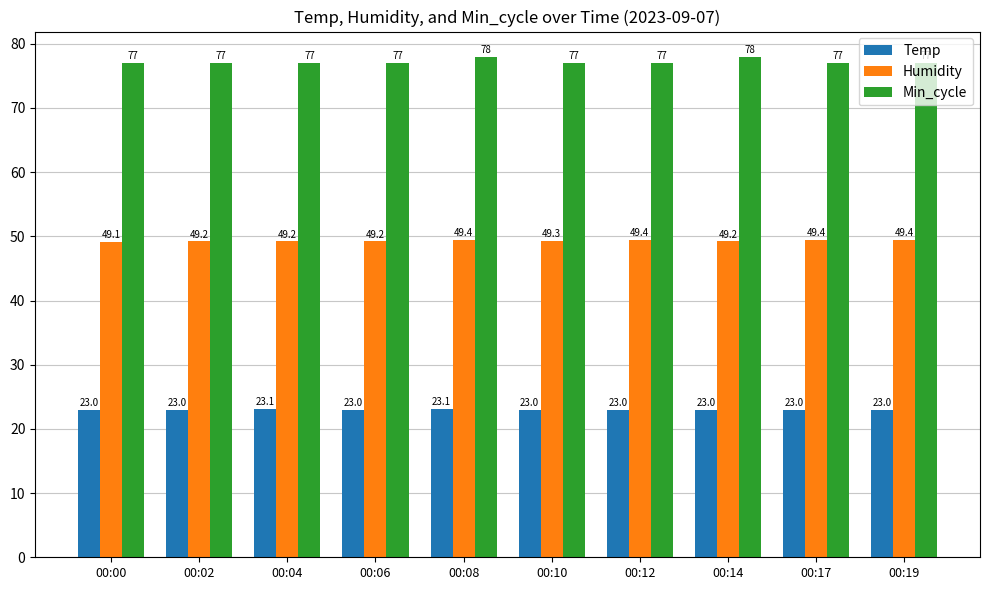

Reading left to right, what are all the values shown in this chart?

Temp: 23.0	23.0	23.1	23.0	23.1	23.0	23.0	23.0	23.0	23.0
Humidity: 49.1	49.2	49.2	49.2	49.4	49.3	49.4	49.2	49.4	49.4
Min_cycle: 77.0	77.0	77.0	77.0	78.0	77.0	77.0	78.0	77.0	77.0